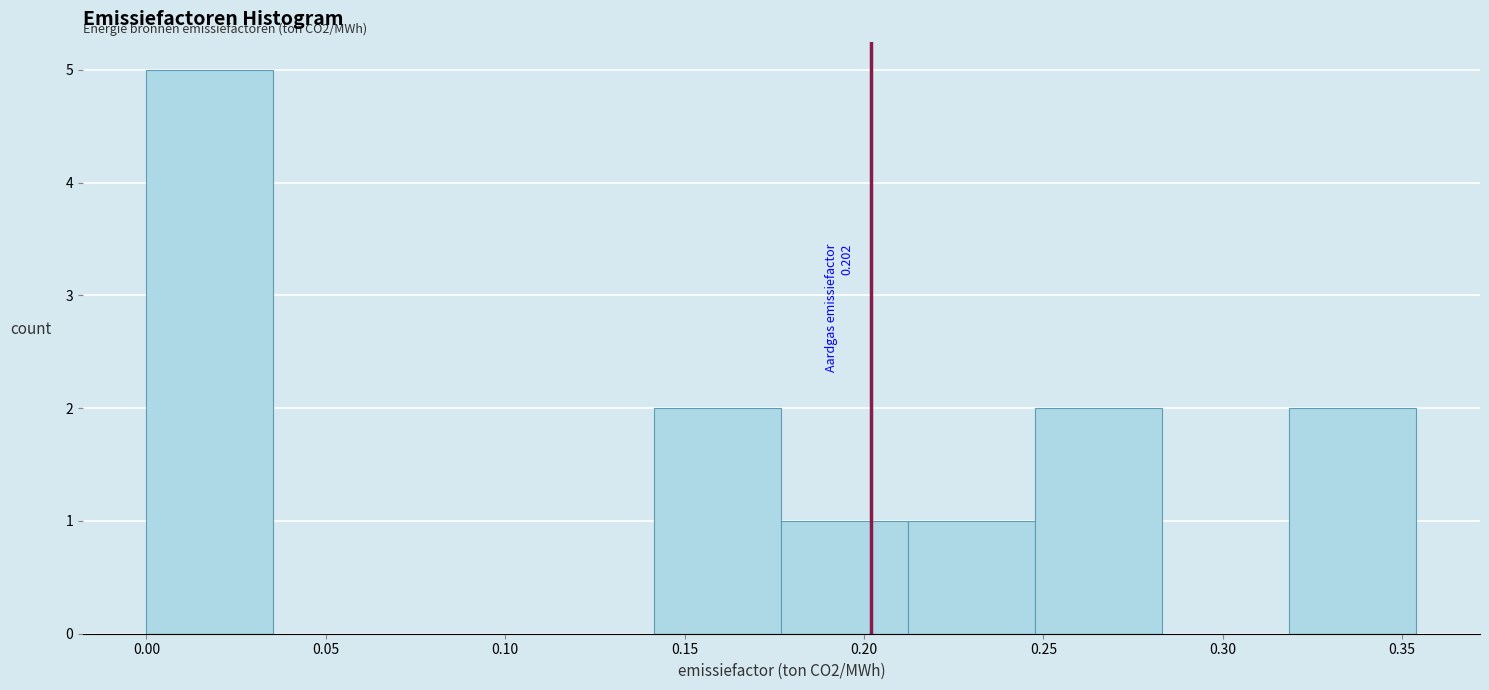

Which range on the x-axis has the tallest bar?

0.000 to 0.035